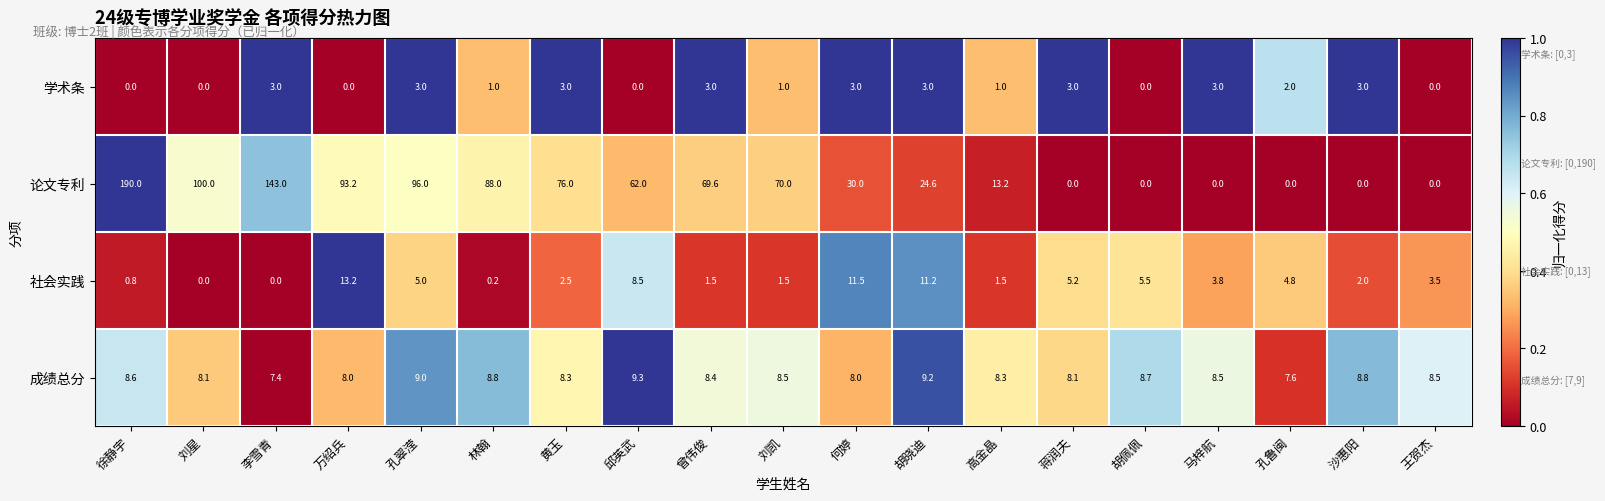

At how many categories does at least one series exceed 45?

10